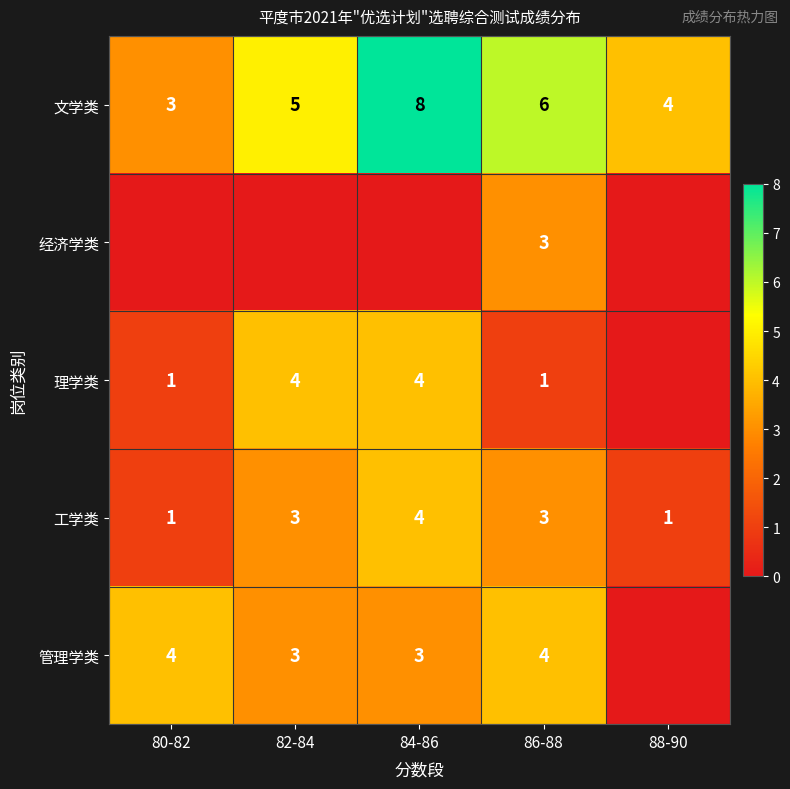

What is the maximum value for 工学类?

4